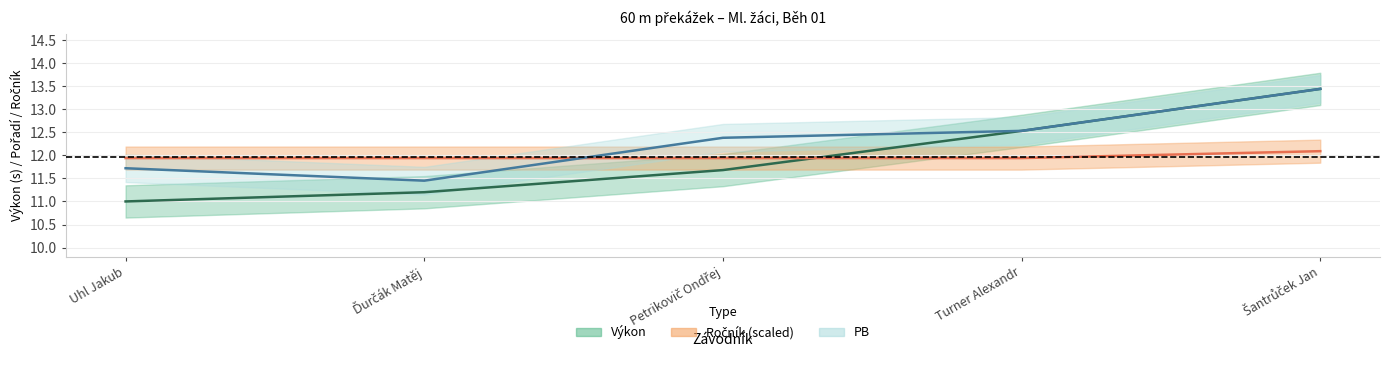

Which series has the largest total across all categories?

PB